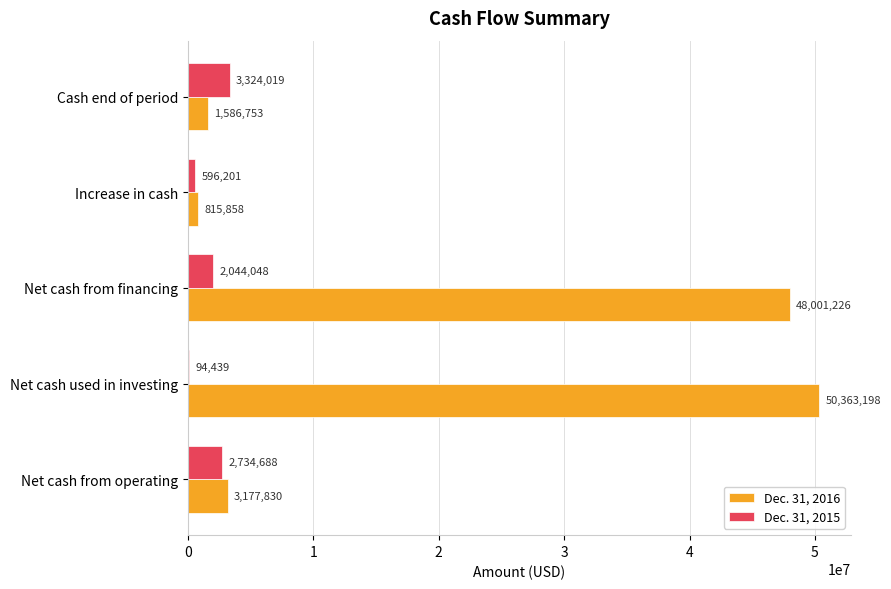

Read the Dec. 31, 2016 value at Net cash from financing.

48001226